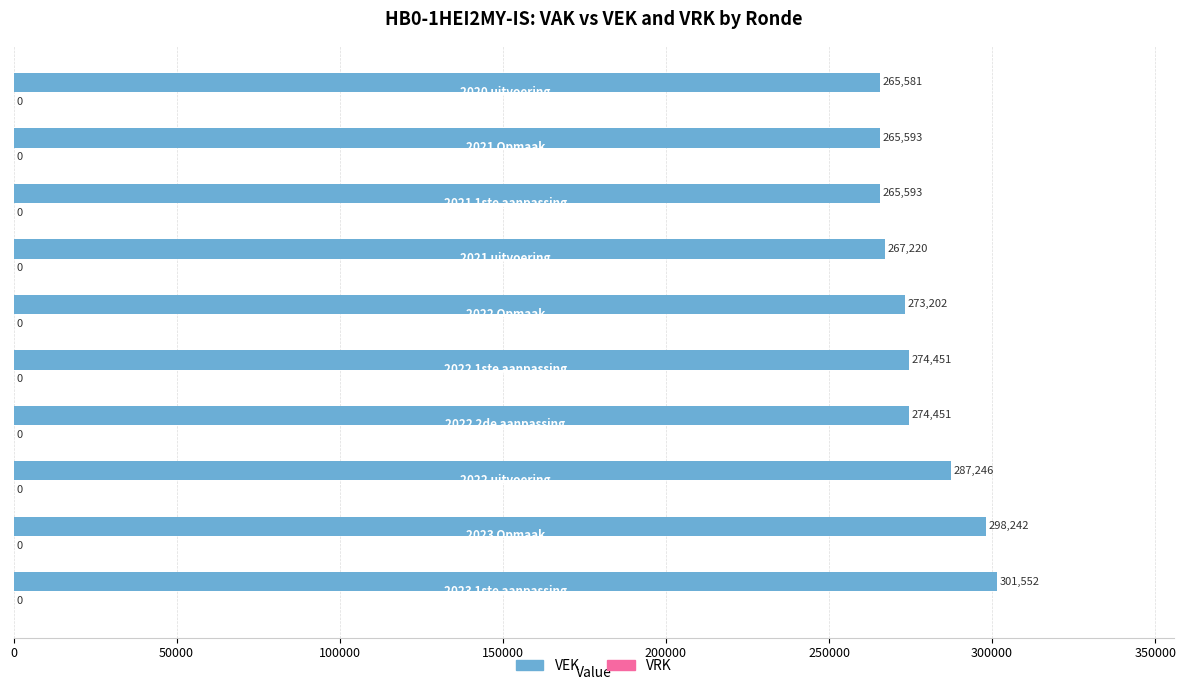

What is the sum of all values?

2773131